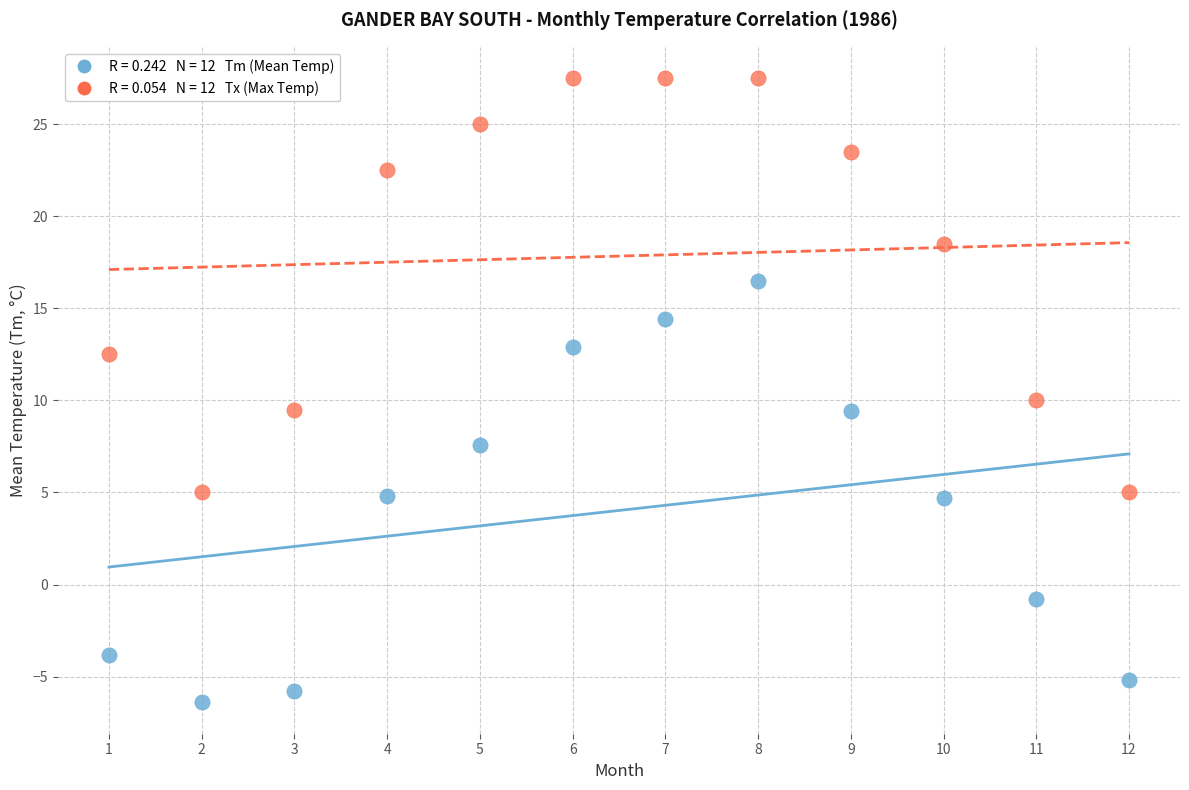

Across all data points, what is the range of X values (max minus min)?

11.0